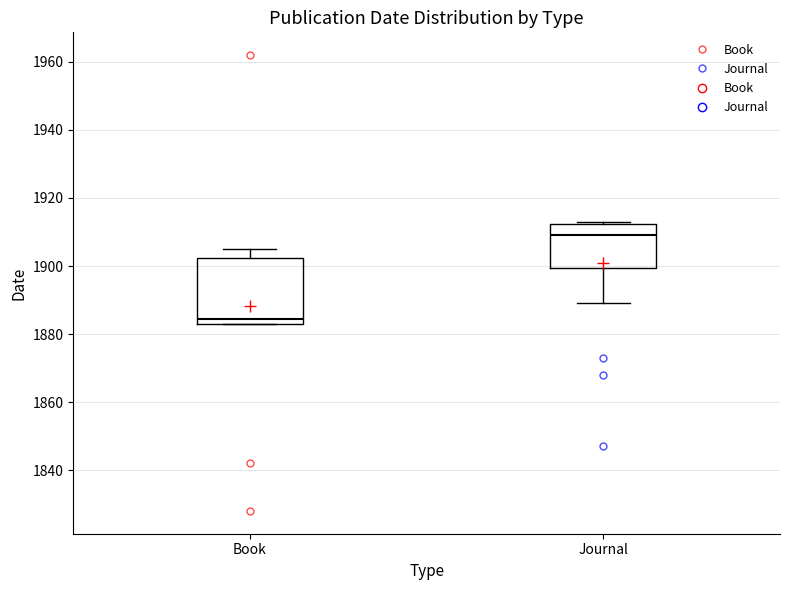

Comparing the boxes themselves (not the whiskers), which one is the tallest?

Book